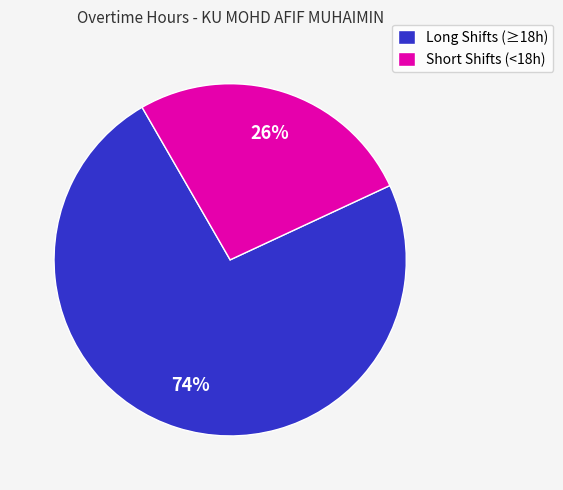

To the nearest percent, what percentage of the pie is Short Shifts (<18h)?

26%